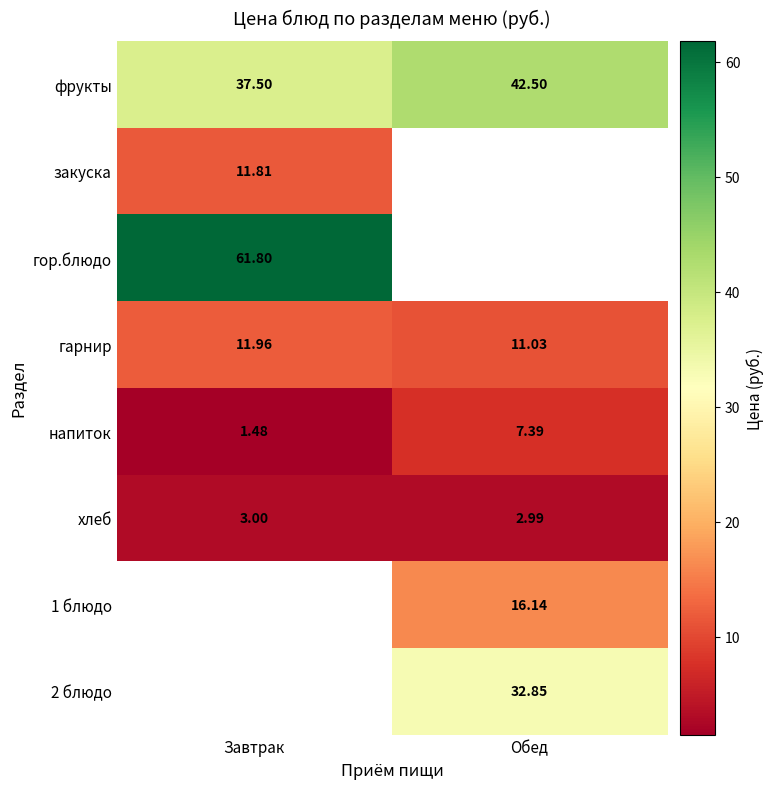

At how many categories does at least one series exceed 12?

2